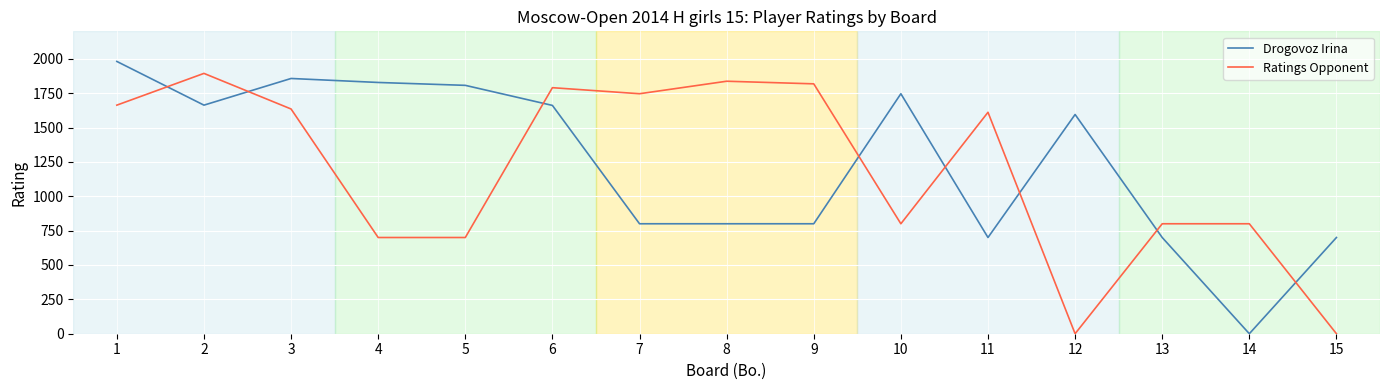

Where is the first local minimum for Drogovoz Irina?

2